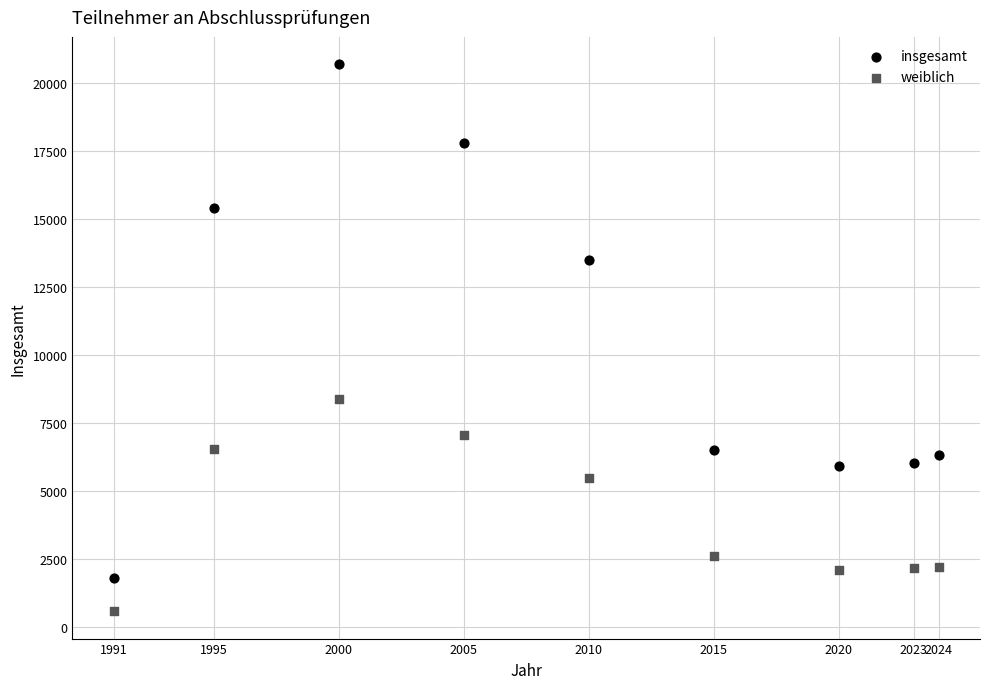

Which series contains the highest Y value?

insgesamt